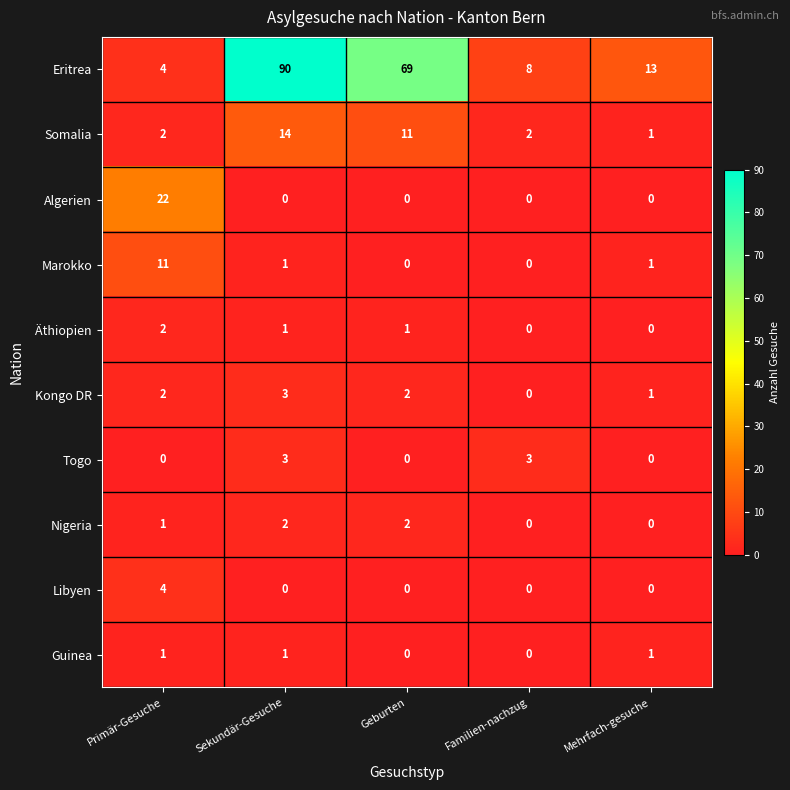

The Nigeria series shows 4 at Sekundär-Gesuche. True or false?

False